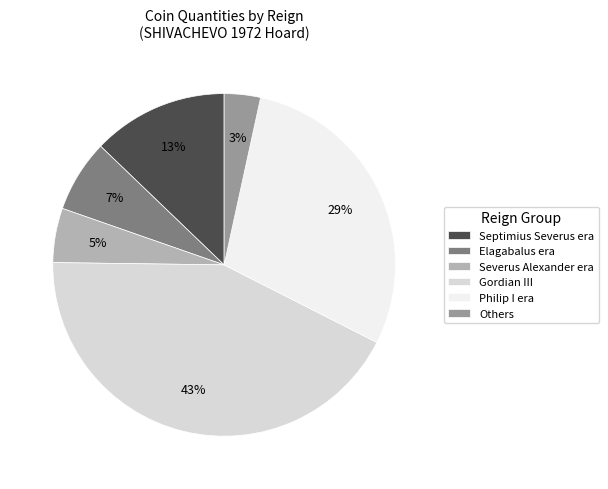

True or false: Philip I era accounts for 29% of the total.

True